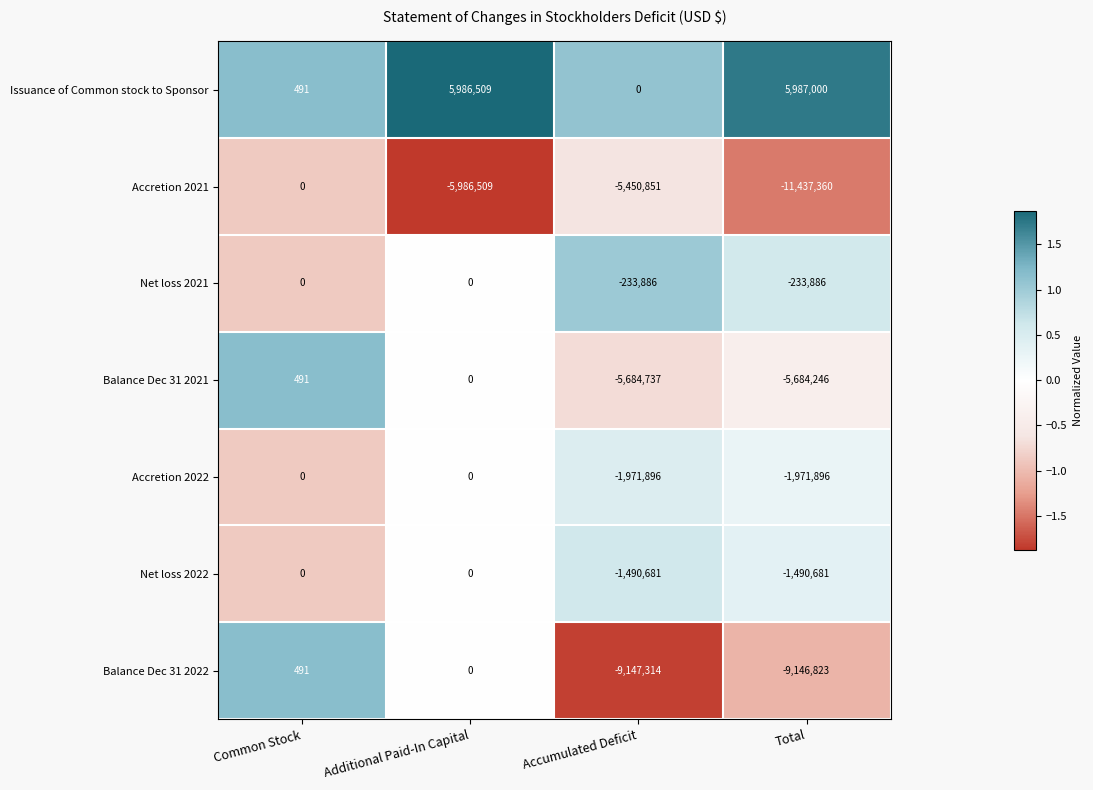

What is the difference between the second highest and minimum values in the Accretion 2022 series?

1971896